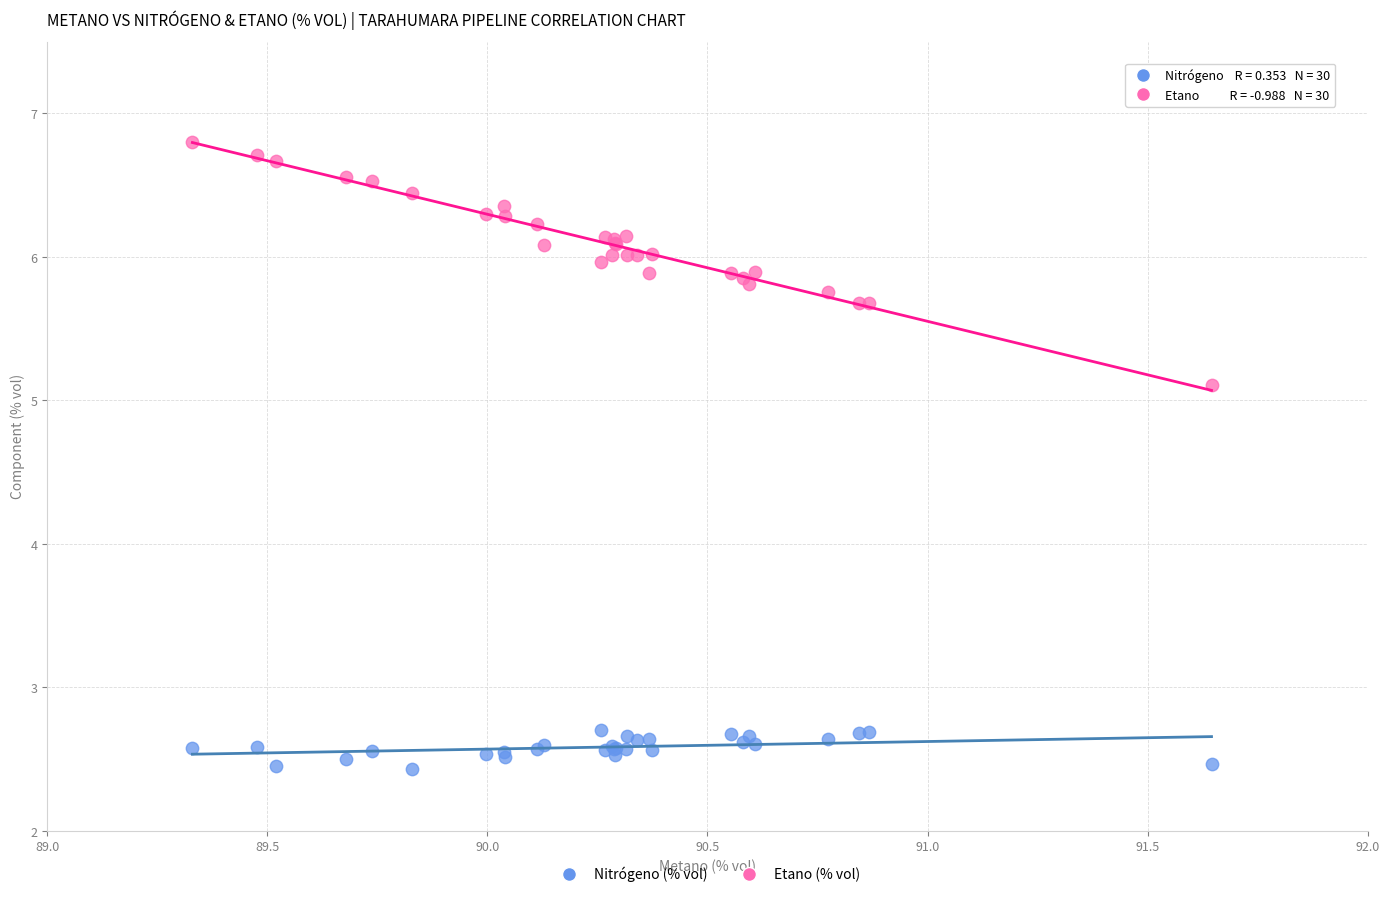

What are all the series names shown in the legend?

Nitrógeno (% vol), Etano (% vol)